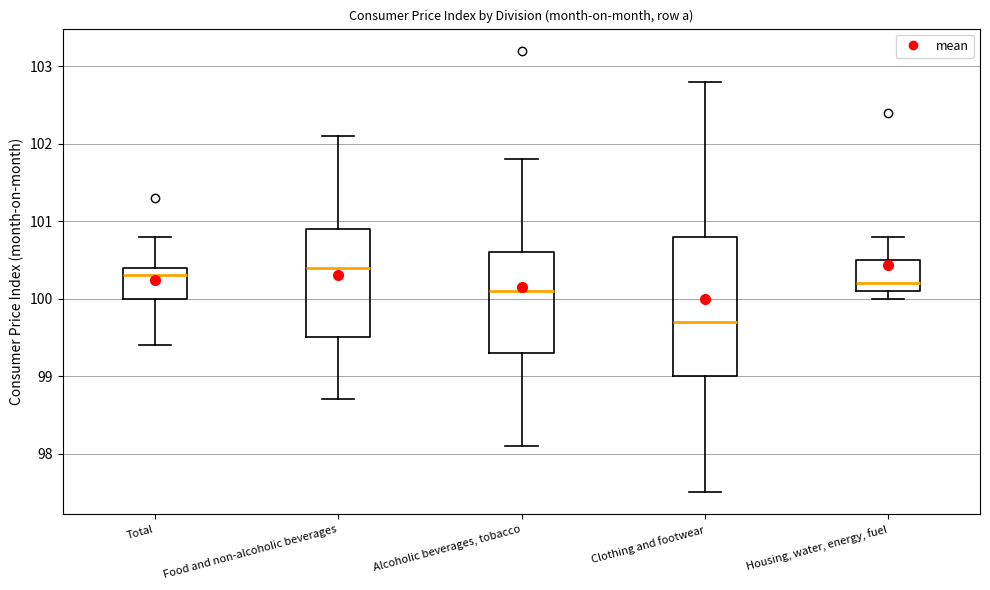

Where does the upper whisker of the box for Housing, water, energy, fuel end on the y-axis? The values are not printed on the chart, so give them approximately, as read against the axis.

100.8